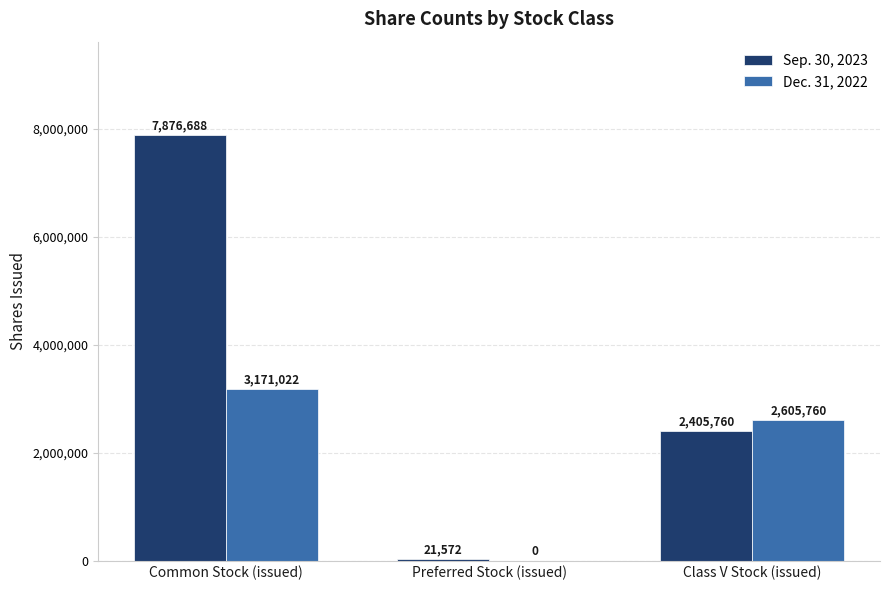

What is the total value across all series at Common Stock (issued)?

11047710